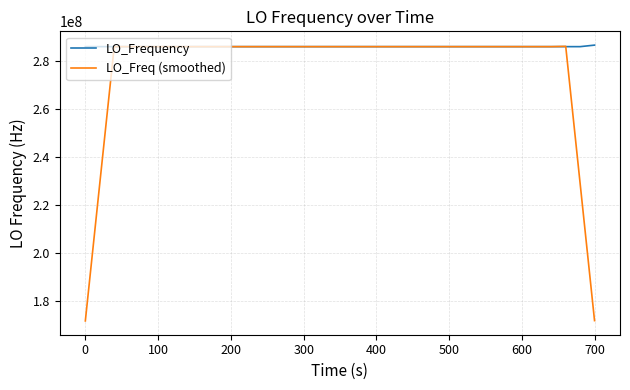

What is the minimum value for LO_Frequency?

286046995.4